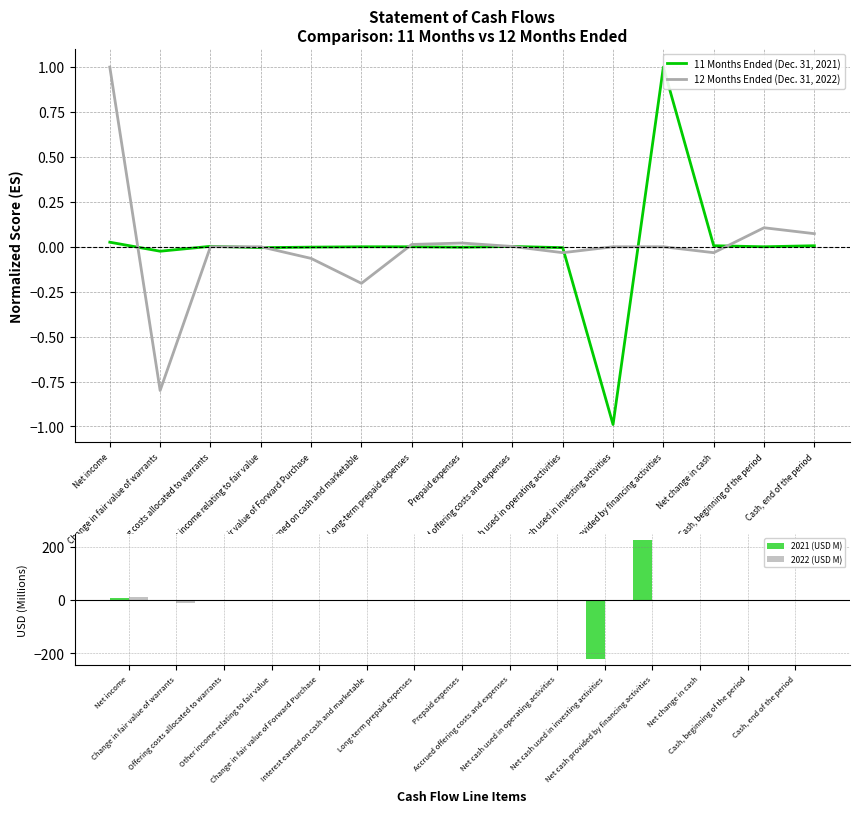

The 12 Months Ended (Dec. 31, 2022) series shows -1.1 at Net cash provided by financing activities. True or false?

False